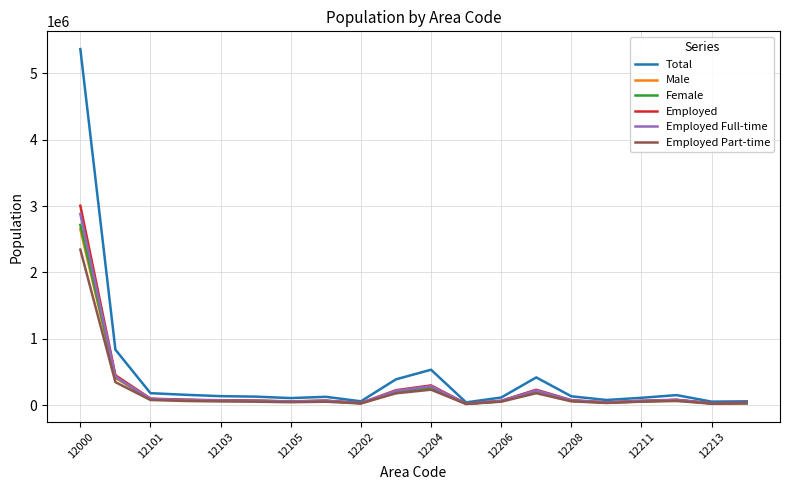

Which series has the widest spread of values?

Total